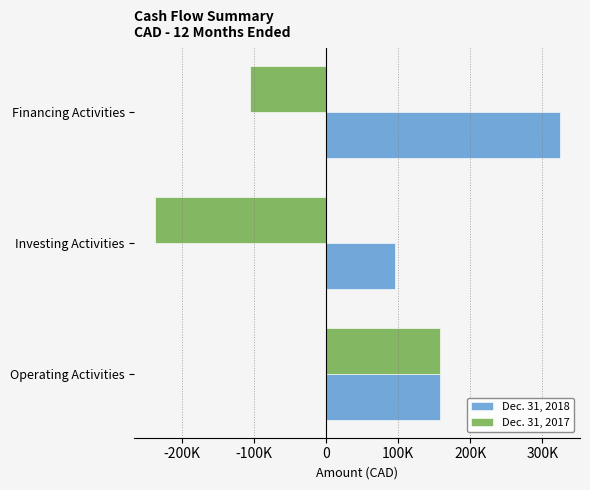

What are all the series names shown in the legend?

Dec. 31, 2018, Dec. 31, 2017